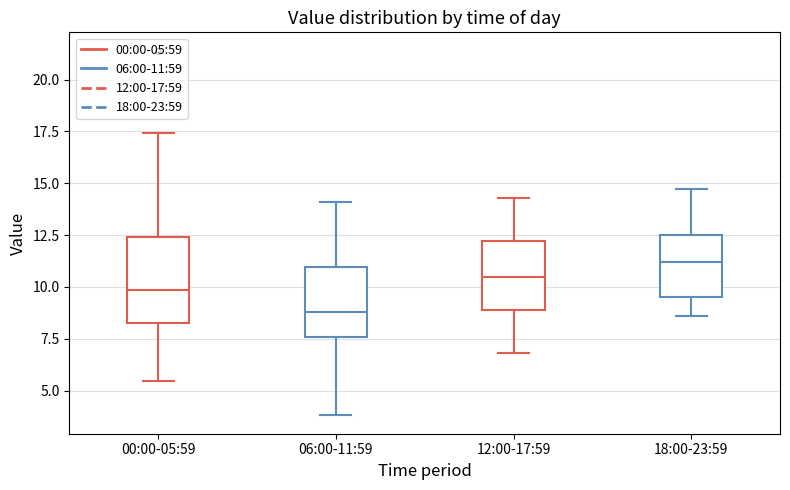

Comparing the boxes themselves (not the whiskers), which one is the tallest?

00:00-05:59